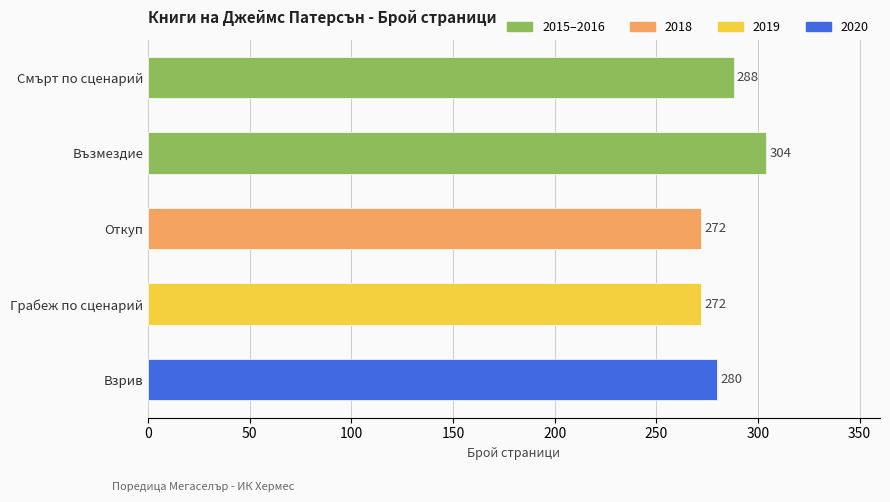

Are the bars horizontal?

Yes